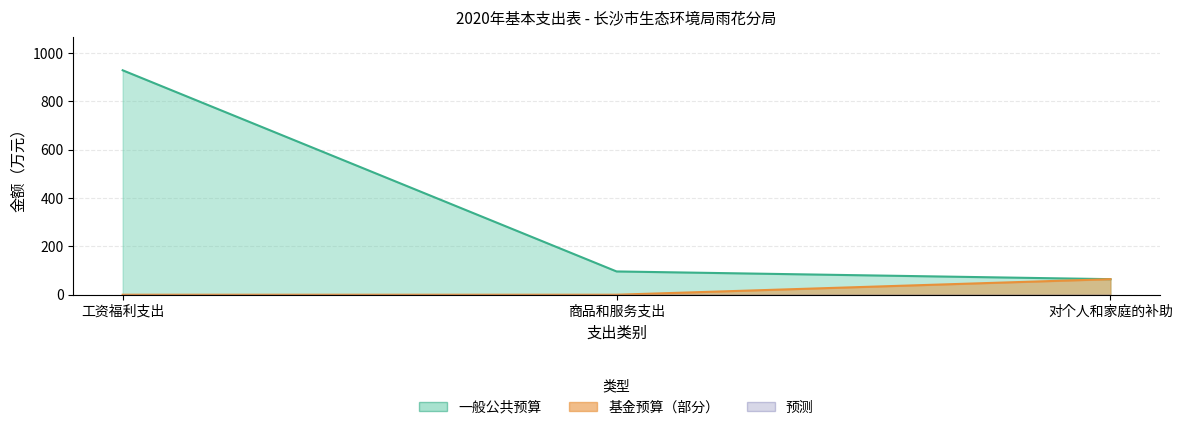

What is the ratio of the value at 工资福利支出 to the value at 对个人和家庭的补助?

14.4